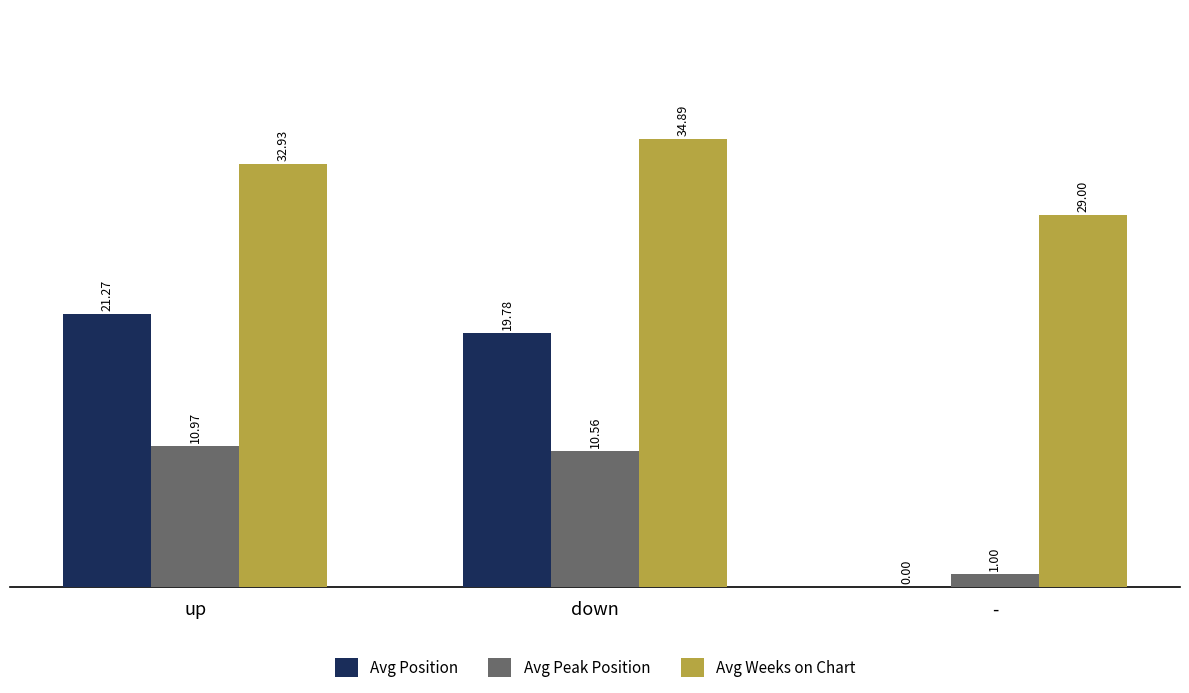

At which label is Avg Position closest to 10?

down